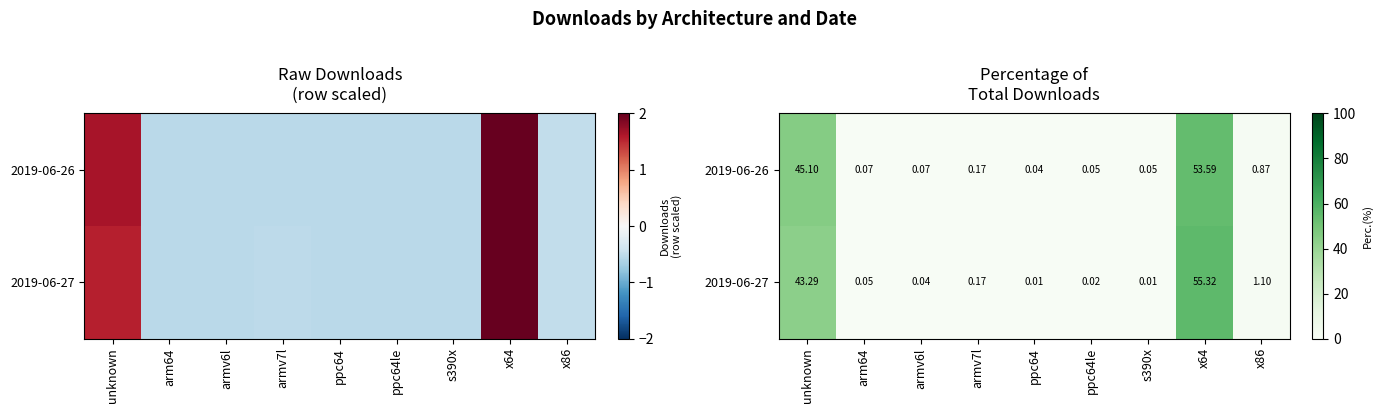

At which category is the sum across all series the highest?

x64